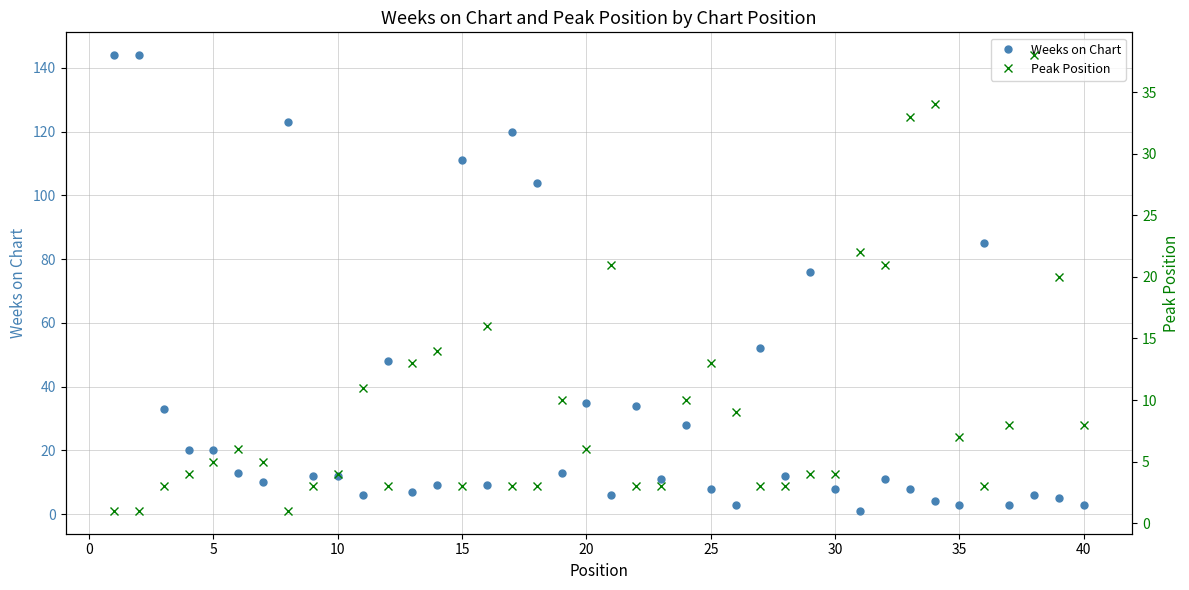

The Weeks on Chart series shows 111 at 15. True or false?

True